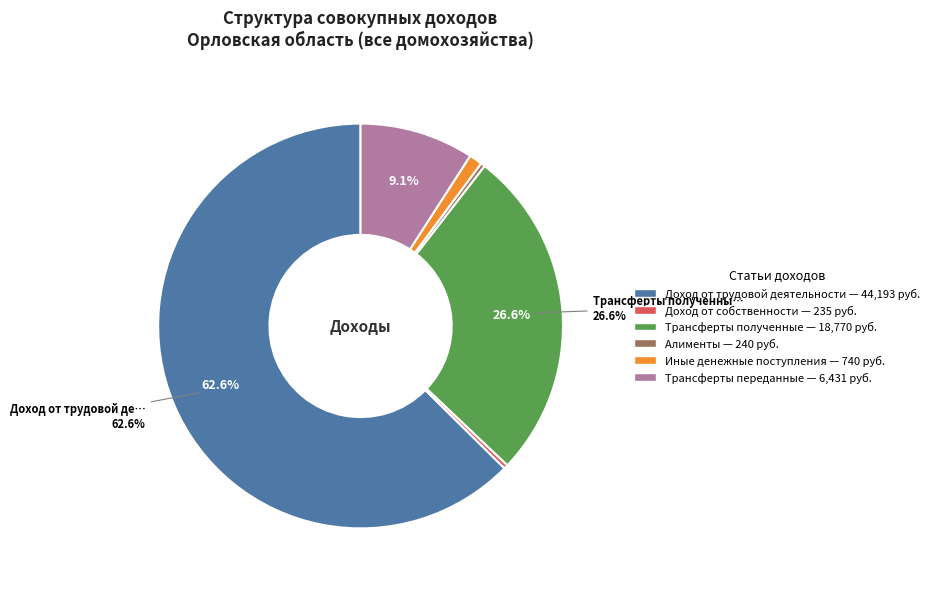

To the nearest percent, what is the combined percentage of Иные денежные поступления and Алименты?

1%